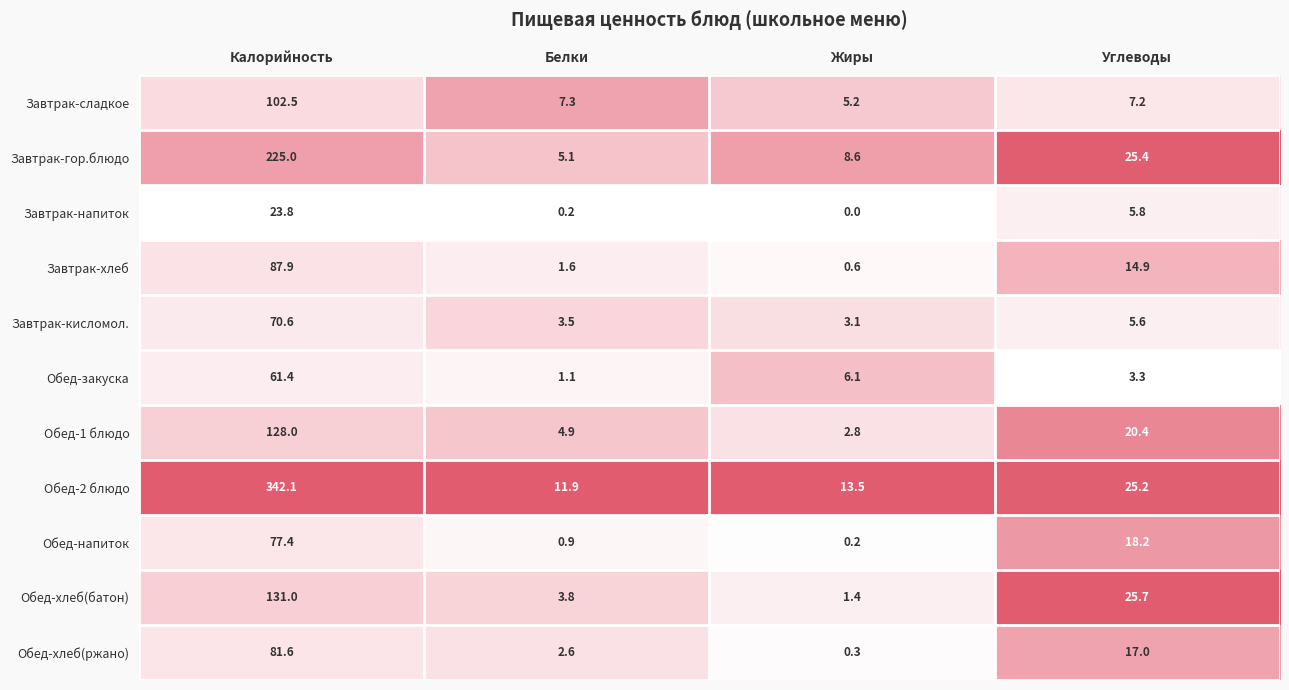

At which category does the chart reach its minimum across all series?

Жиры